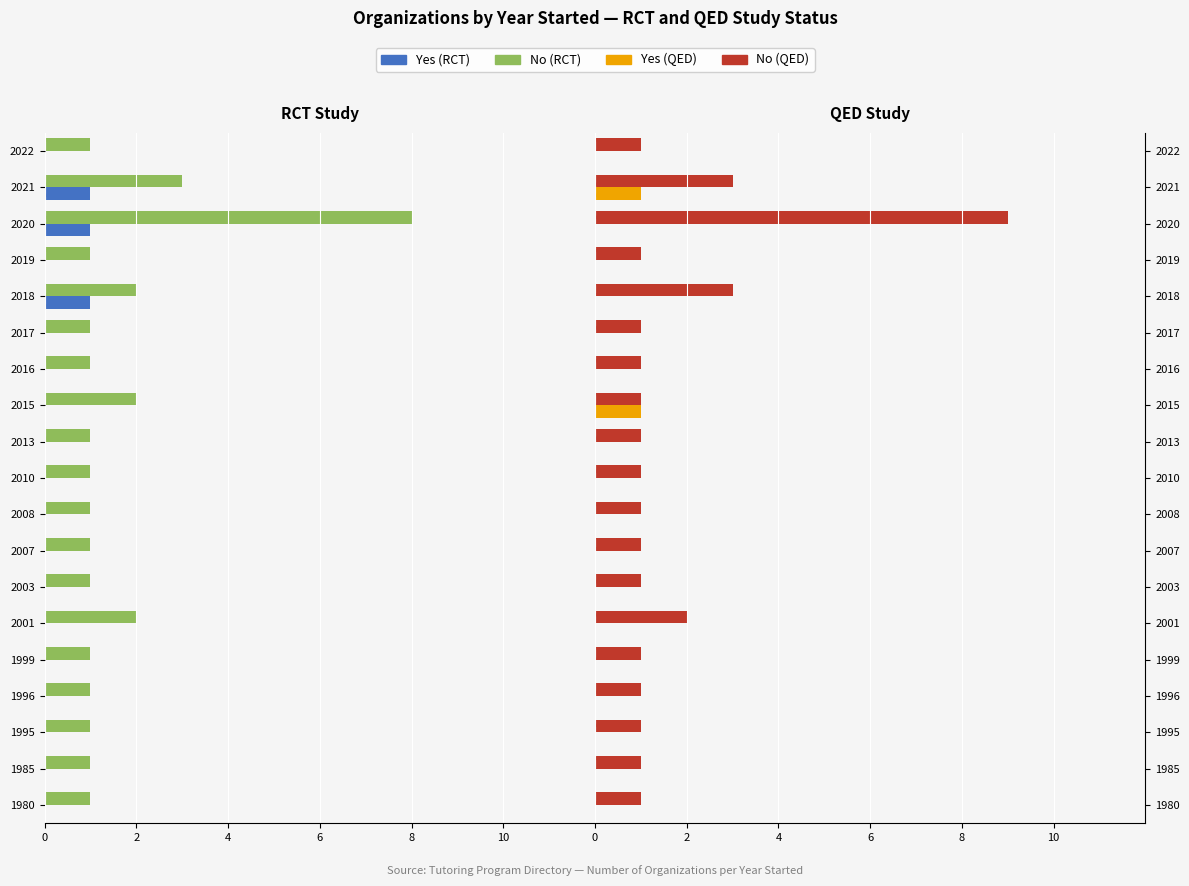

What is the difference between the second highest and second lowest values in the No (QED) series?

2